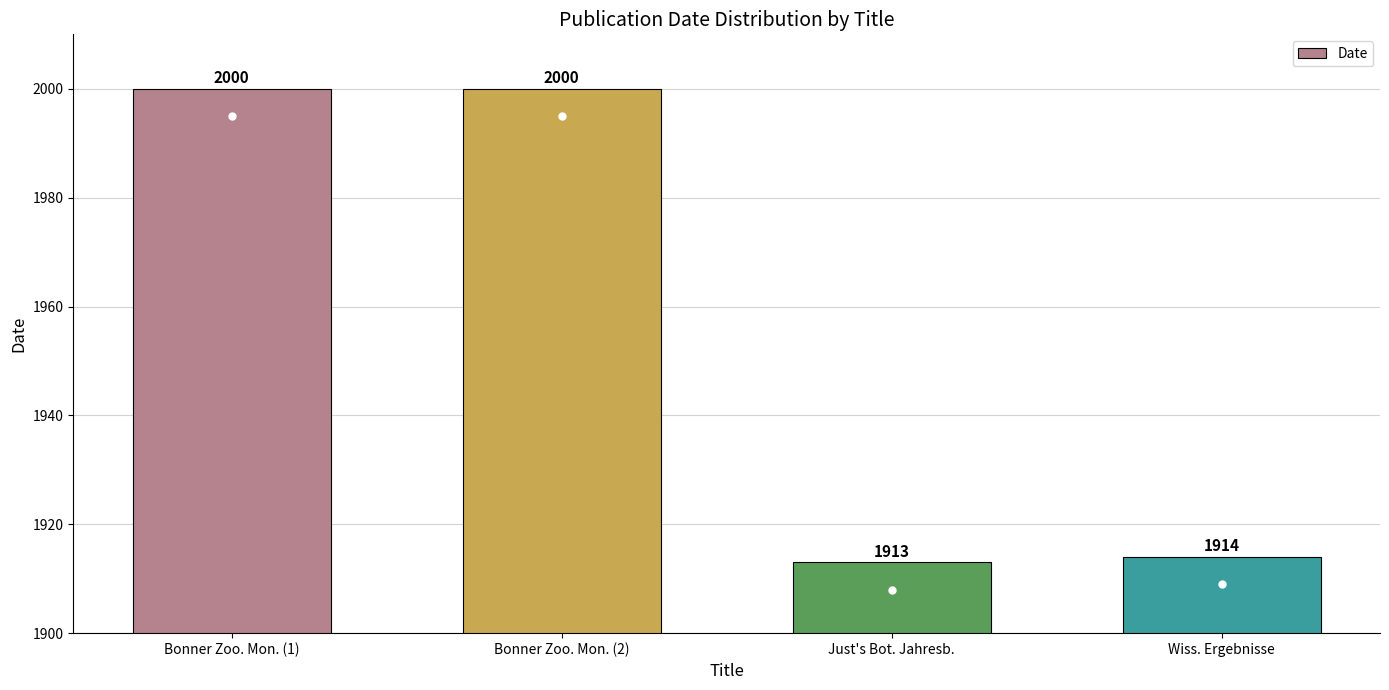

True or false: the data shows 1913 at Just's Bot. Jahresb..

True